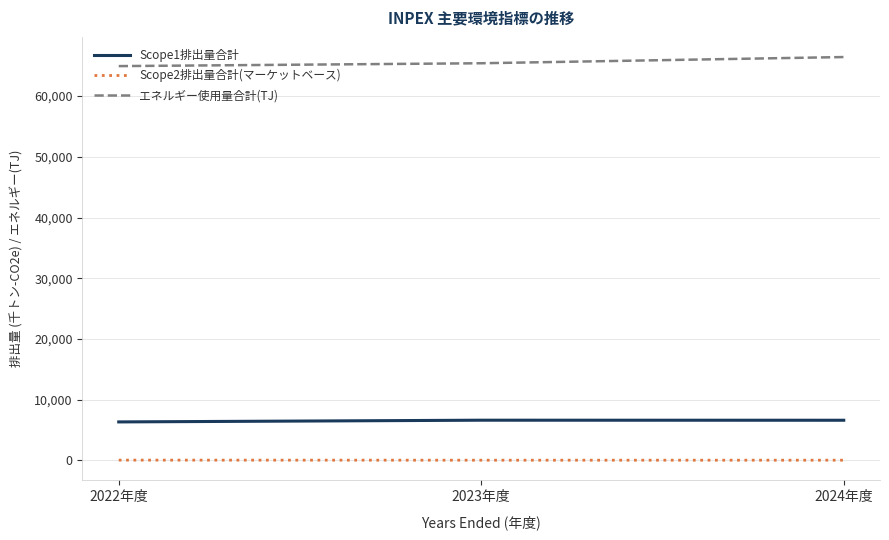

The エネルギー使用量合計(TJ) series shows 117739 at 2024年度. True or false?

False